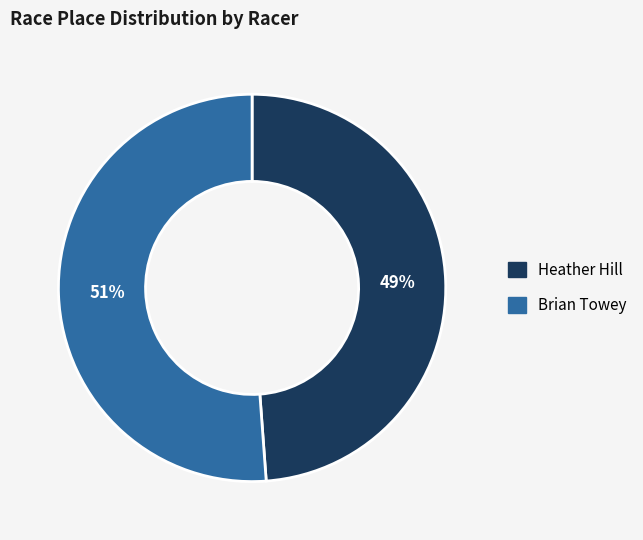

To the nearest percent, what is the average slice percentage?

50%